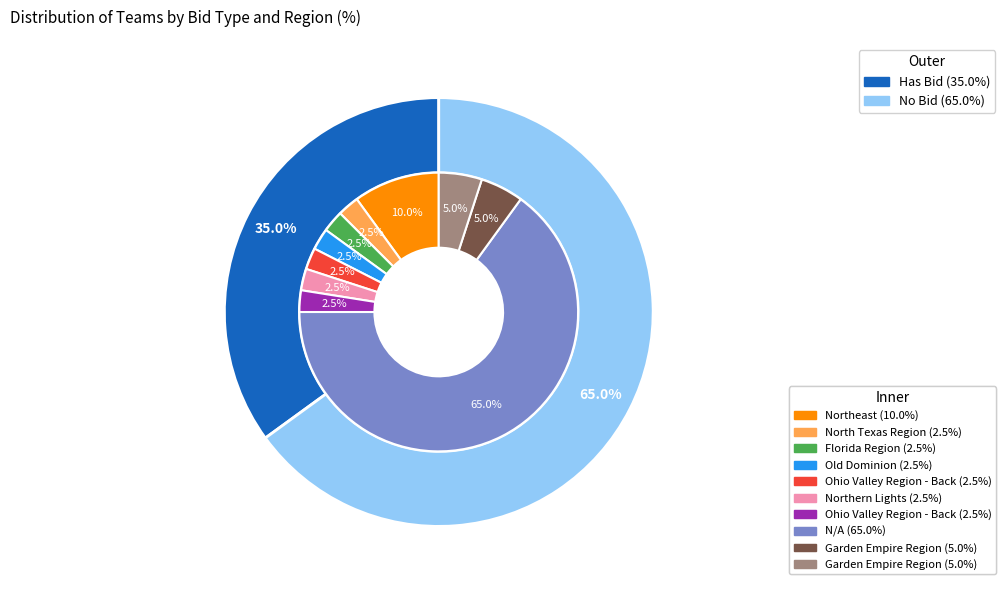

What percentage is NOT represented by 13 USA (Northern Lights)?

97.5%